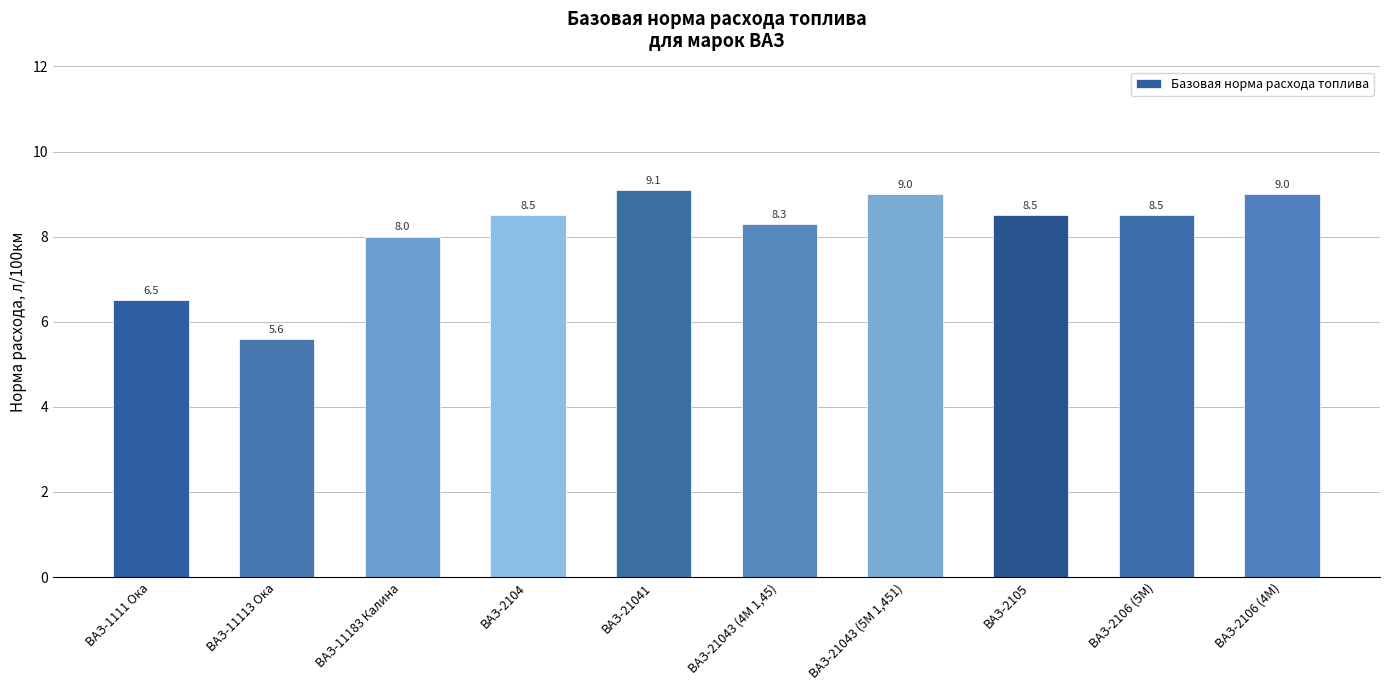

What is the sum of all values?

81.0